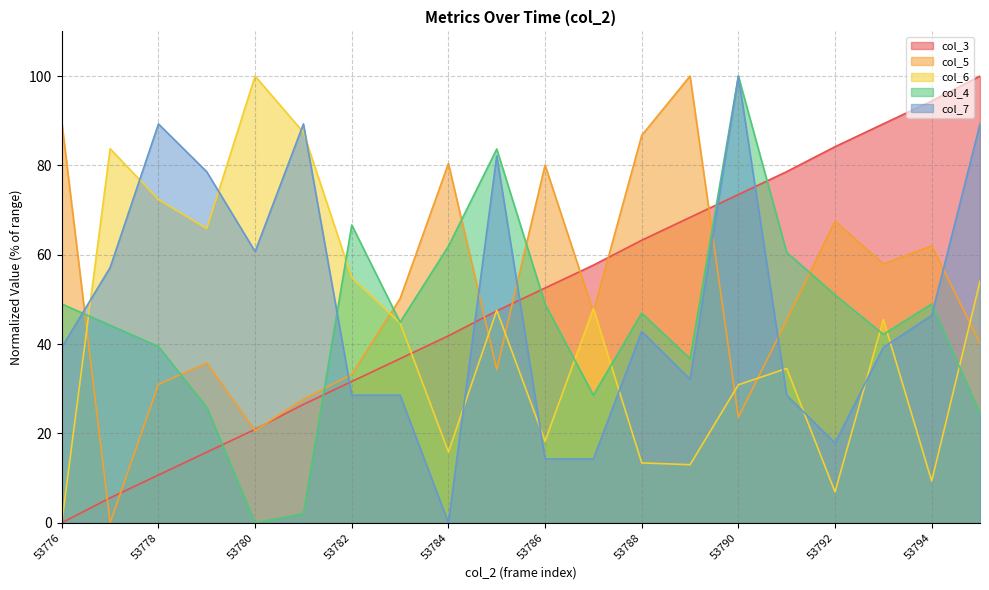

How many interior local valleys does the col_4 series have?

5